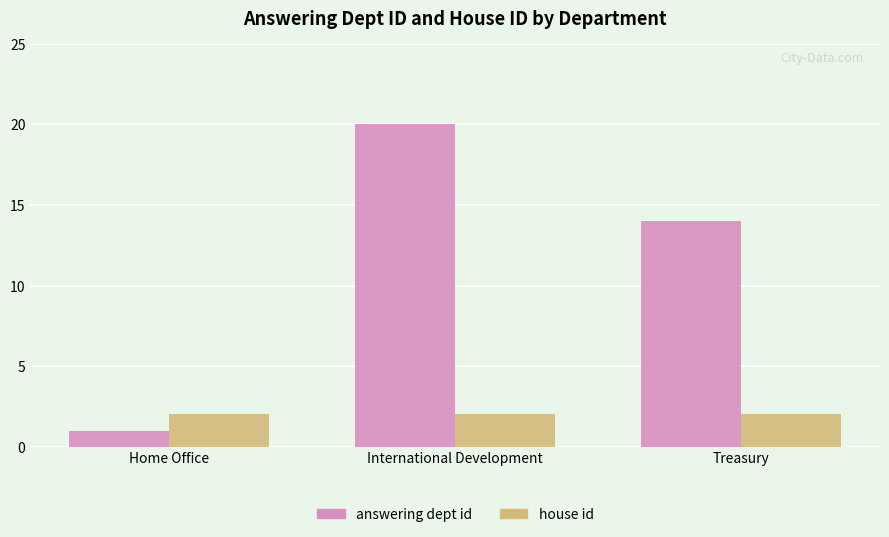

What is the label of the 2nd bar from the right?

International Development